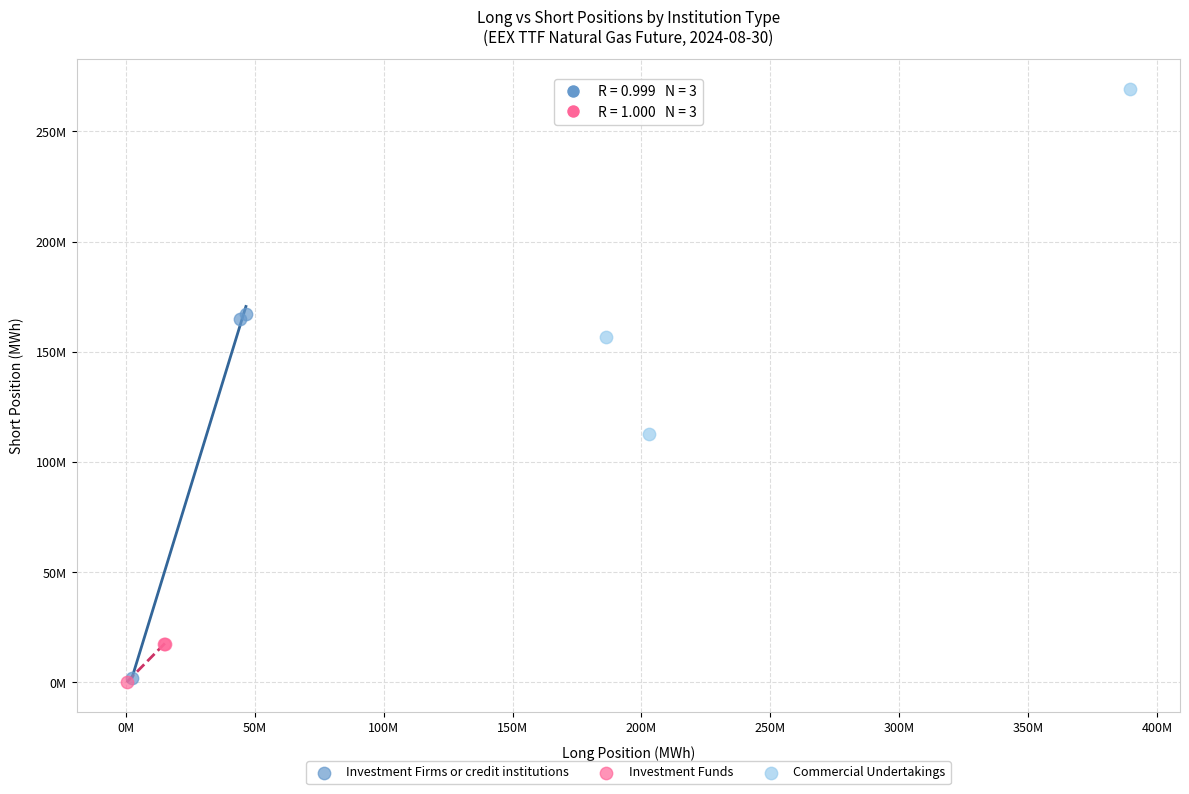

Which series contains the highest Y value?

Commercial Undertakings